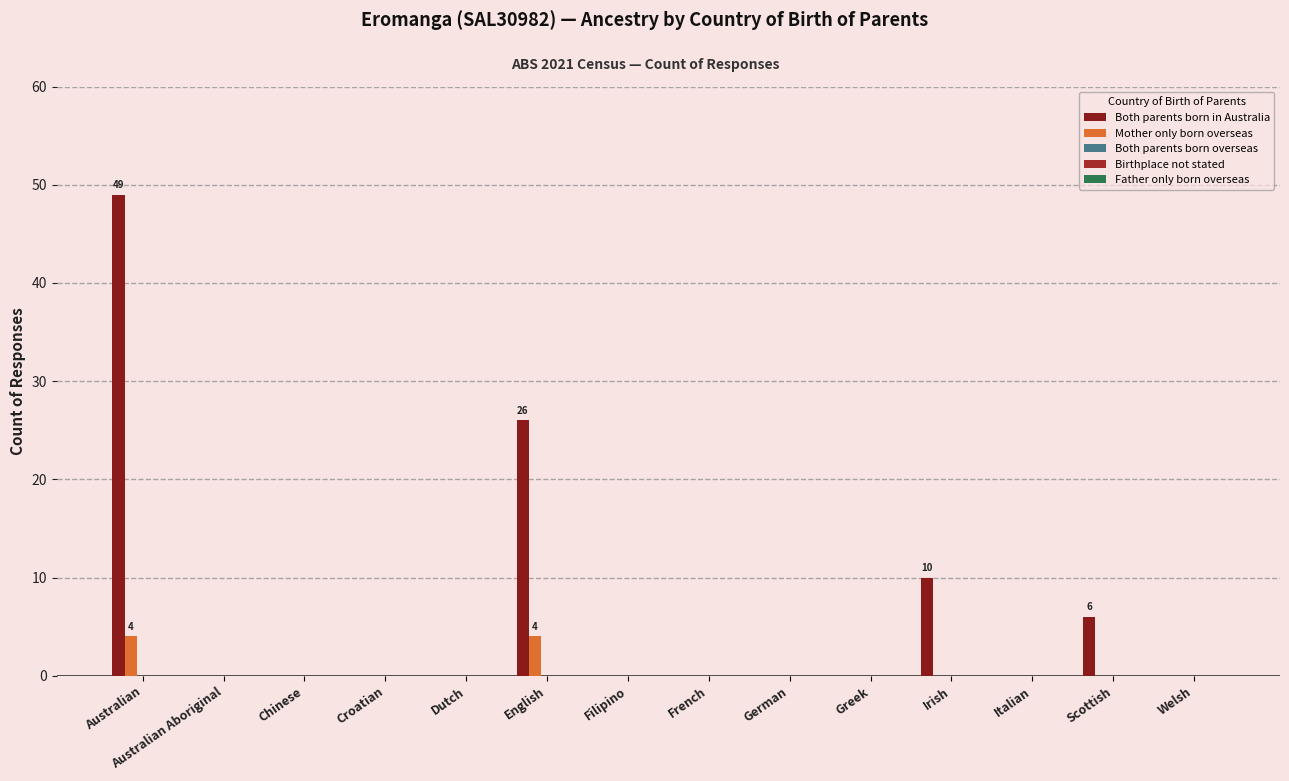

Which has a higher value, Welsh or Chinese?

Welsh